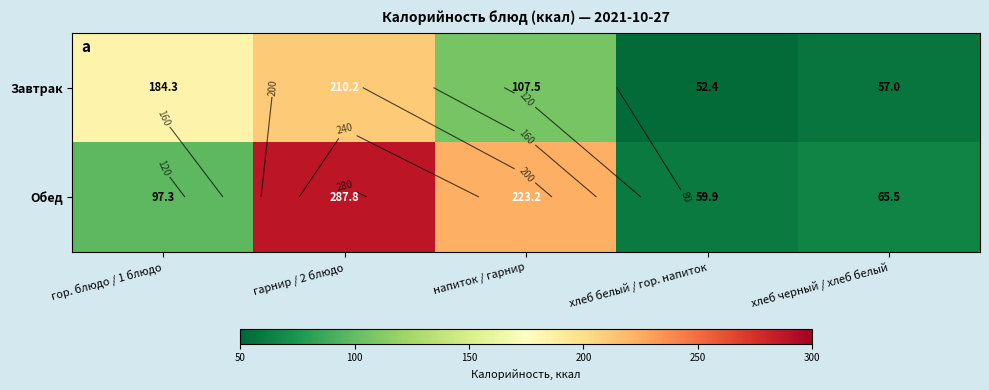

List the series in order of their peak value, highest first.

Обед, Завтрак